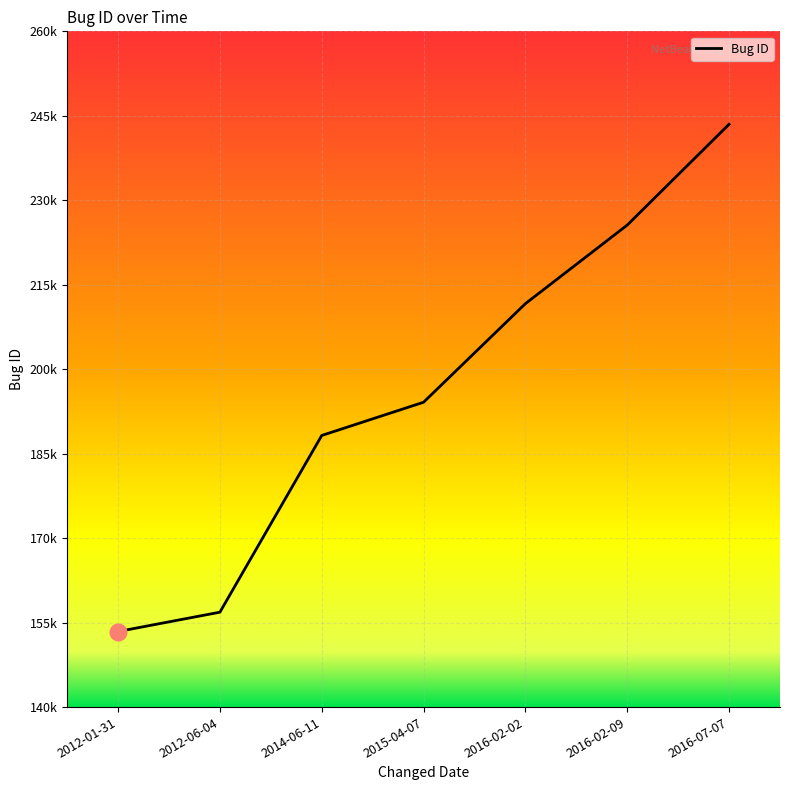

At which category does the chart reach its minimum across all series?

2012-01-31